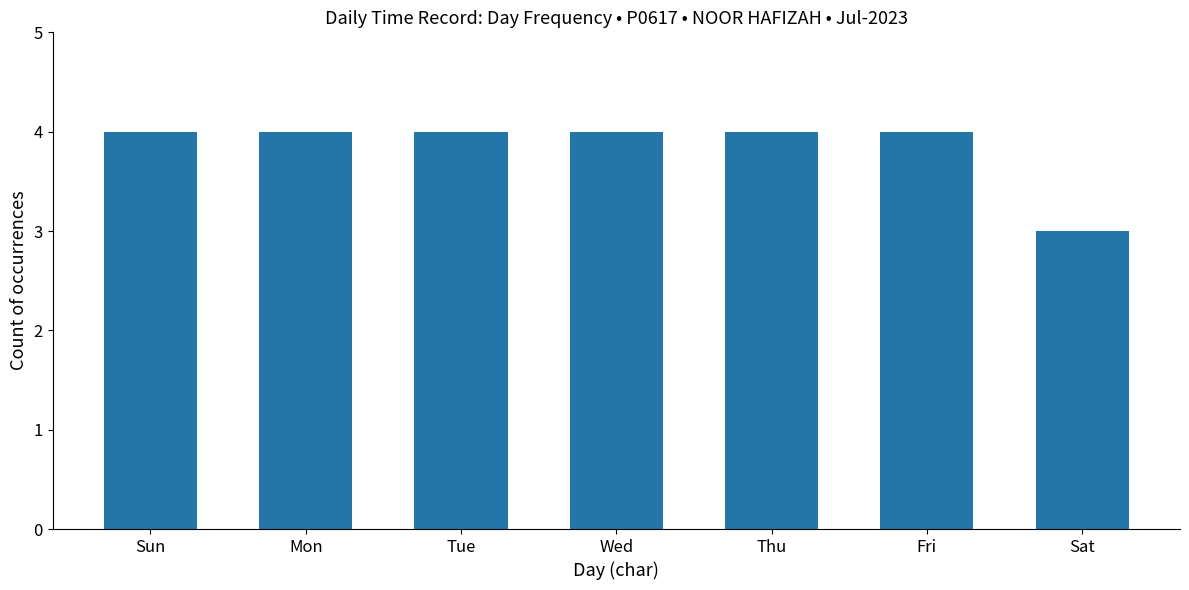

Which label corresponds to the smallest value in the chart?

Sat